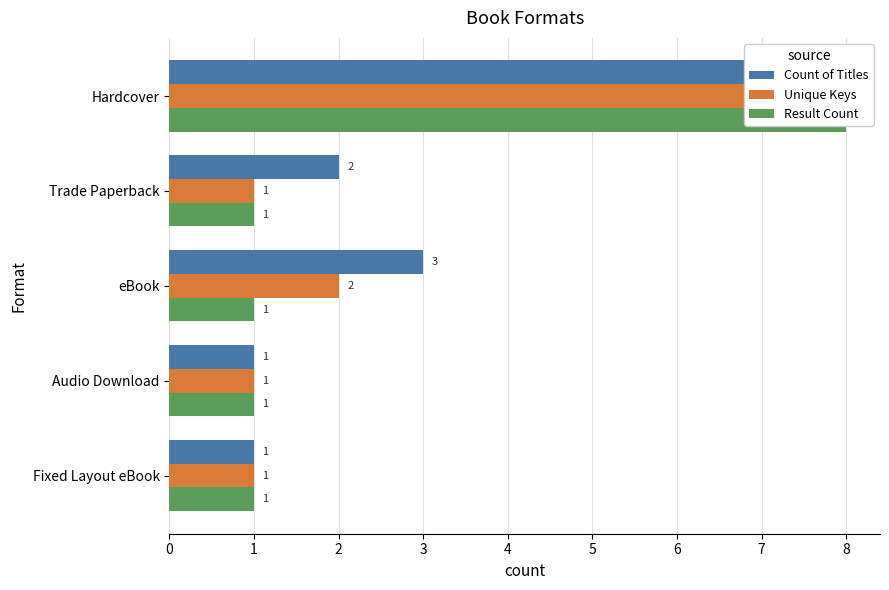

How many bars are there in each group?

3